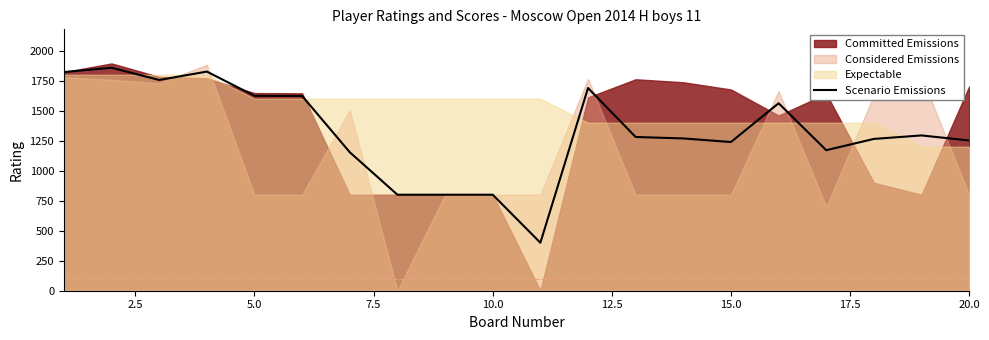

The value of Scenario Emissions at 20.0 is 2052. True or false?

False